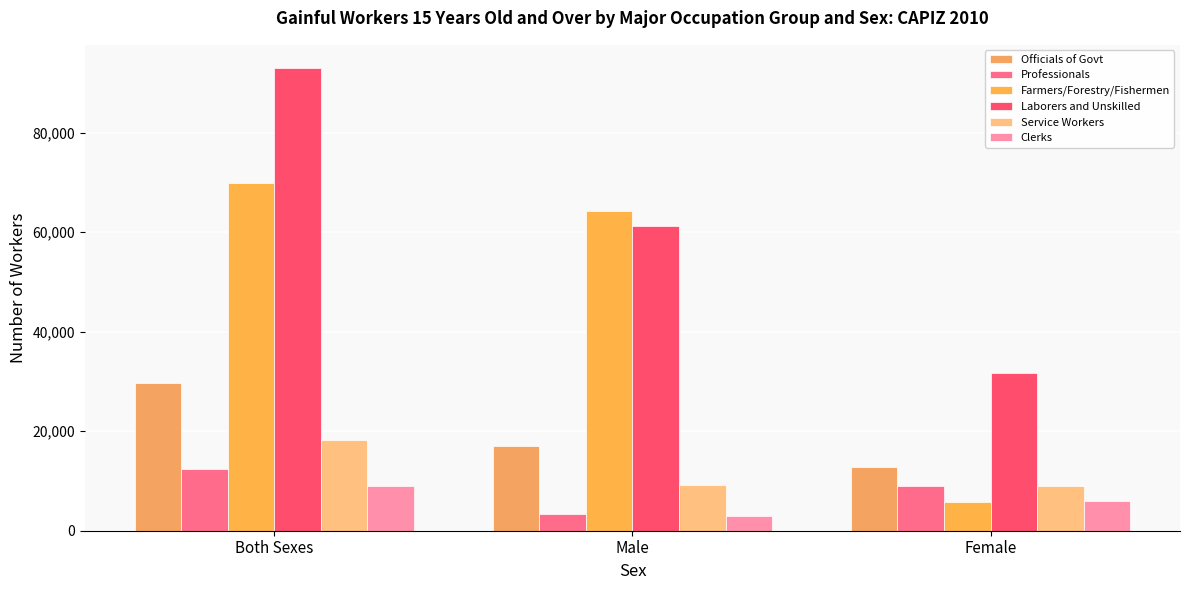

How many data points does each series have?

3